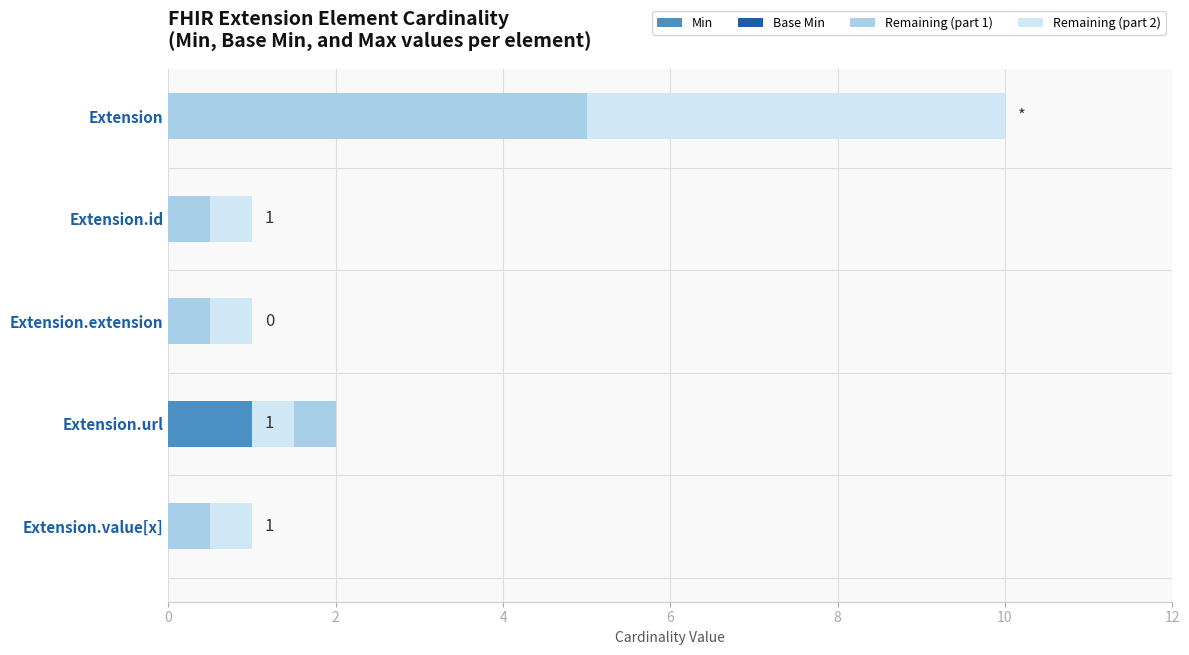

Which series has the largest total across all categories?

Remaining (part 1)